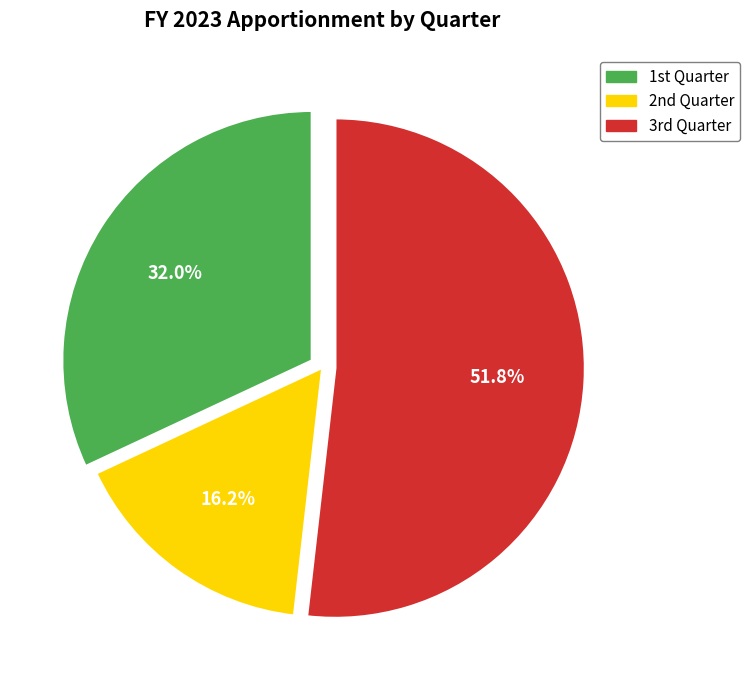

Is there a majority slice in this chart?

Yes